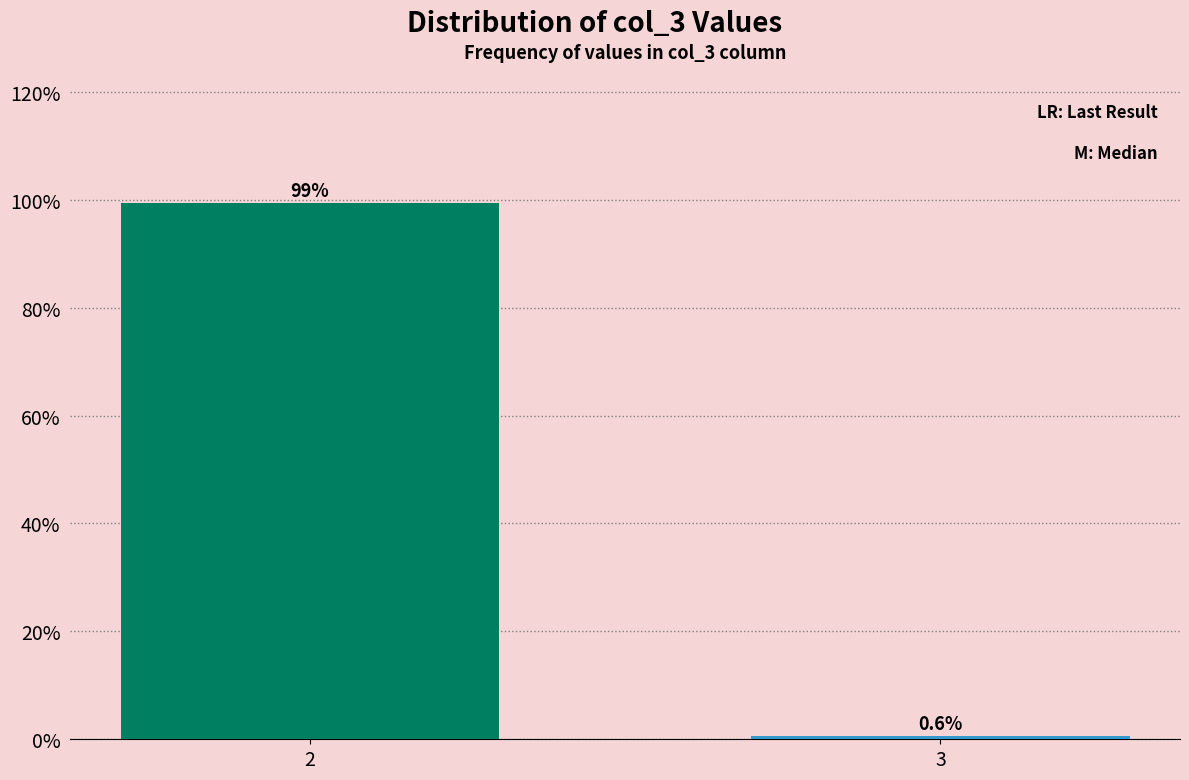

Reading left to right, transcribe all the data shown in this chart.

99.4	0.6